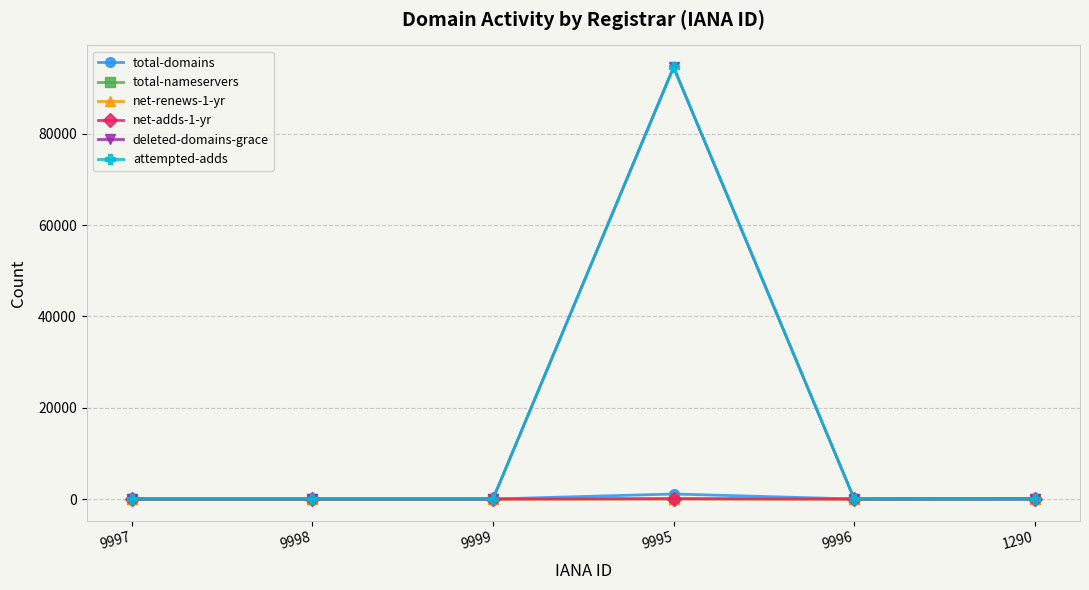

How many lines are shown in the chart?

6